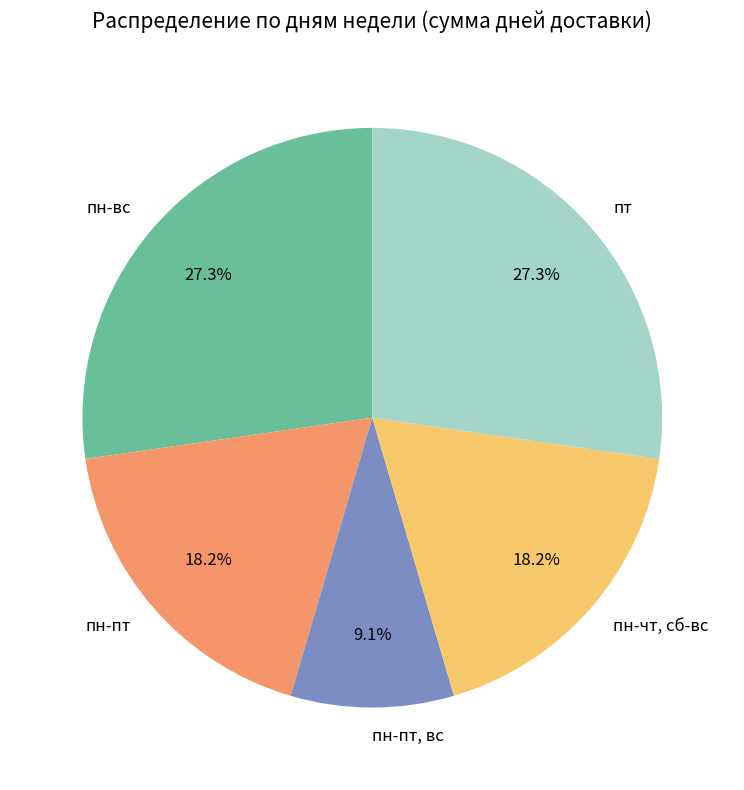

Count the number of slices in the pie.

5